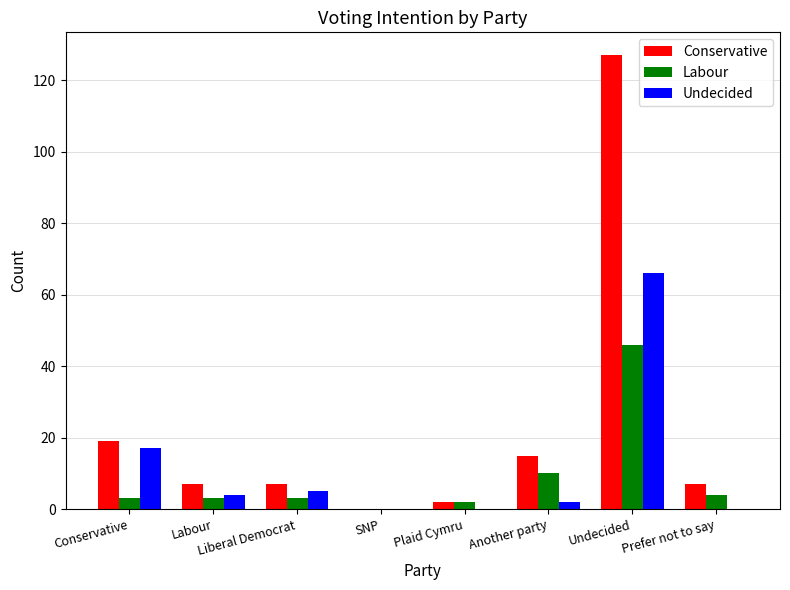

At which category is the sum across all series the highest?

Undecided